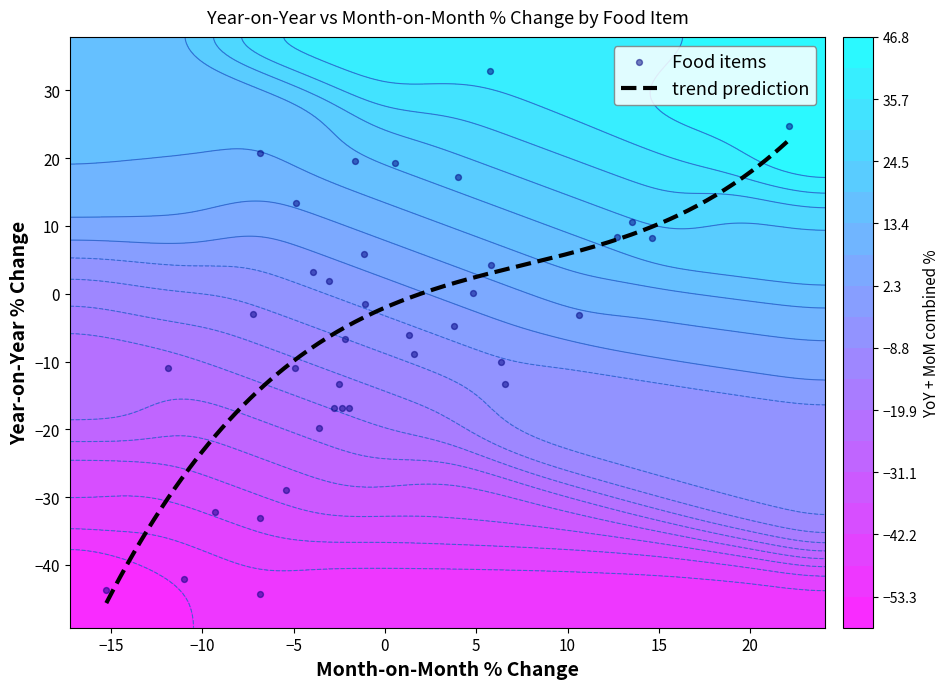

List the labels in order of value, largest first.

Broken Rice (Ofada), Catfish (obokun) fresh, Sweet potato, Iced Sardine, Titus:frozen, Frozen chicken, Groundnut oil: 1 bottle, specify bottle, Beef Bone in, Bread unsliced 500g, Chicken Wings, Agric eggs medium size, Bread sliced 500g, Beans:white black eye. sold loose, Dried Fish Sardine, Chicken Feet, Agric eggs(medium size price of one), Beans brown,sold loose, Rice local sold loose, Mackerel : frozen, Rice Medium Grained, Tilapia fish (epiya) fresh, Catfish :dried, Beef,boneless, Evaporated tinned milk carnation 170g, Evaporated tinned milk(peak), 170g, Rice,imported high quality sold loose, Rice agric sold loose, Irish potato, Catfish Smoked, Mudfish (aro) fresh, Tomato, Maize grain white sold loose, Yam tuber, Mudfish : dried, Gari white,sold loose, Onion bulb, Gari yellow,sold loose